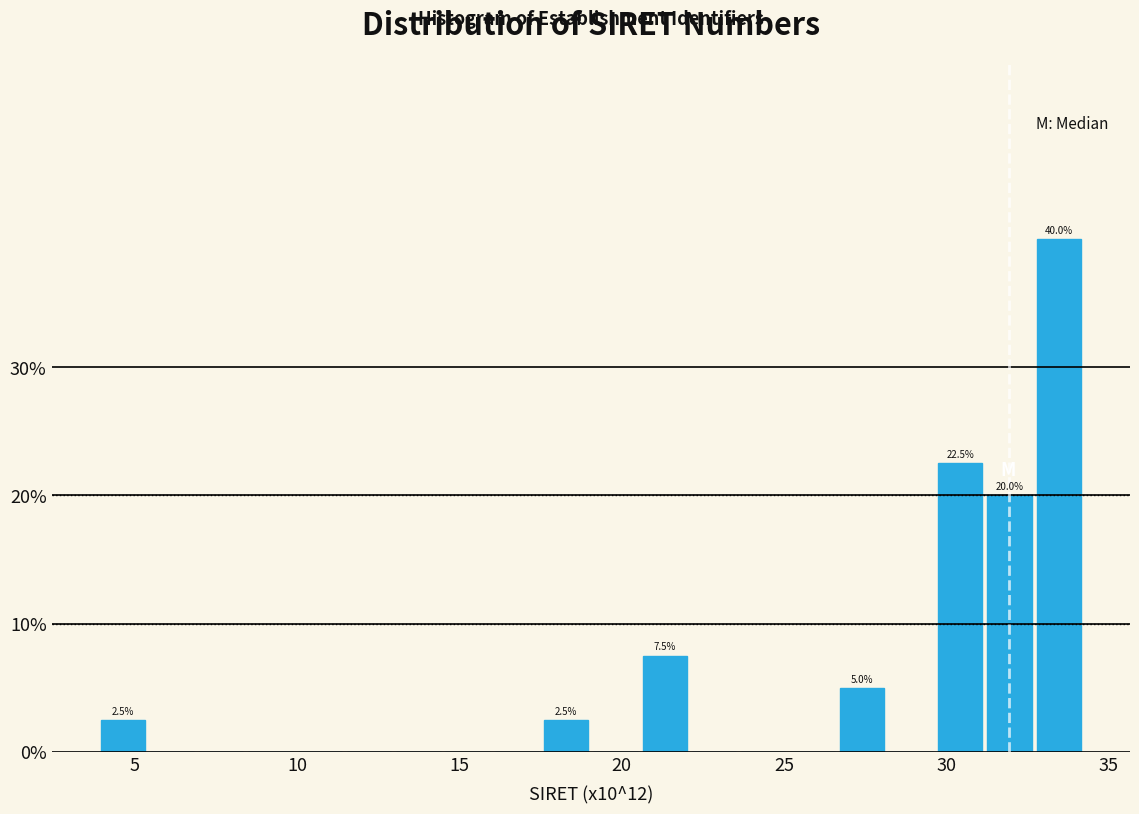

Around what value on the x-axis is the tallest bar? Give the approximate position of its centre, as read against the axis.

33.5